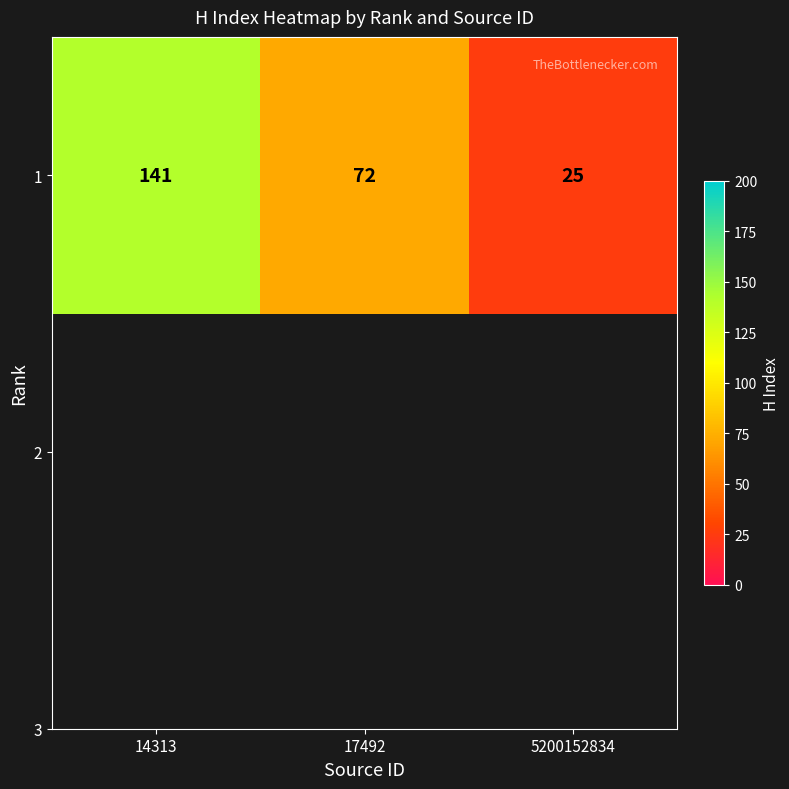

Rank the categories by value from lowest to highest.

5200152834, 17492, 14313